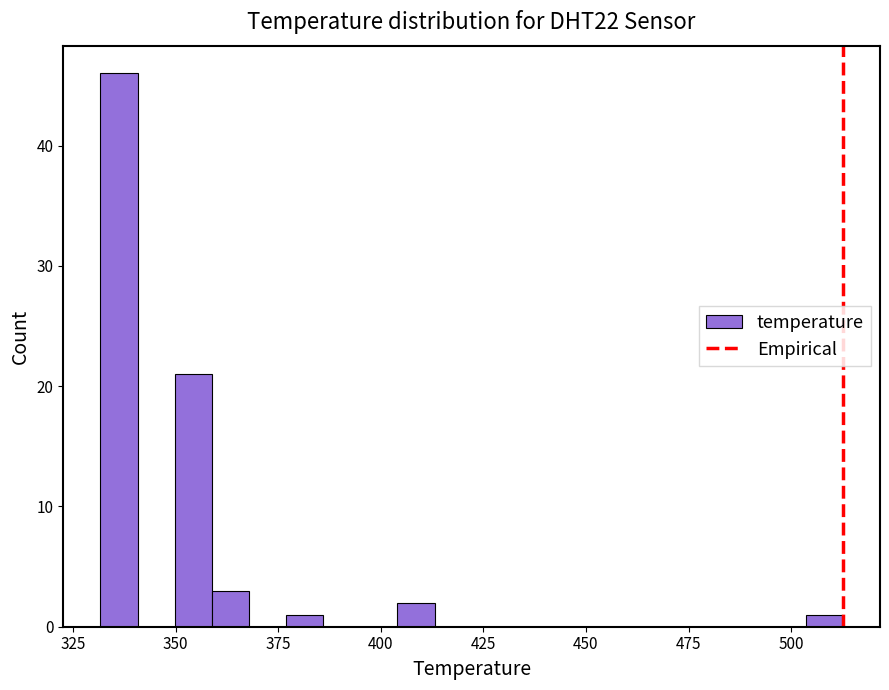

Read against the x-axis, roughly where is the centre of the tallest bar?

335